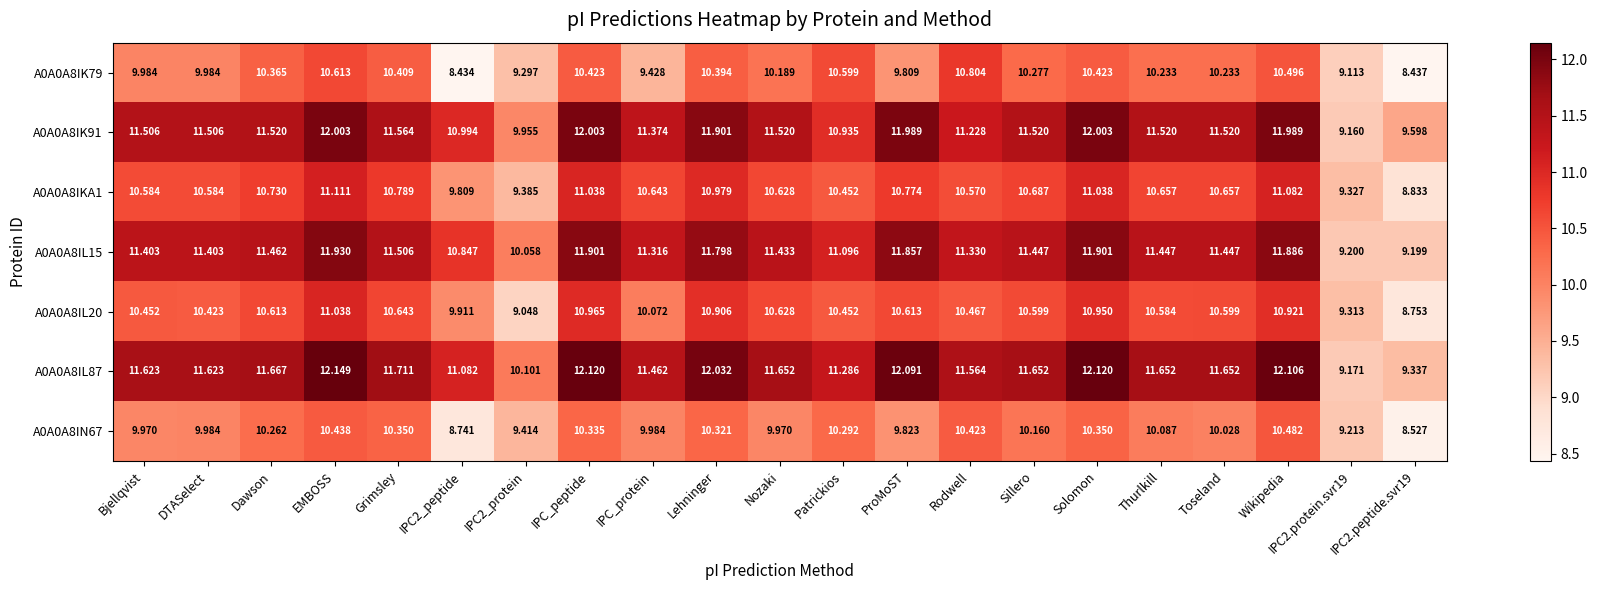

Is the value of A0A0A8IL87 at Rodwell greater than the value of A0A0A8IL20 at DTASelect?

Yes